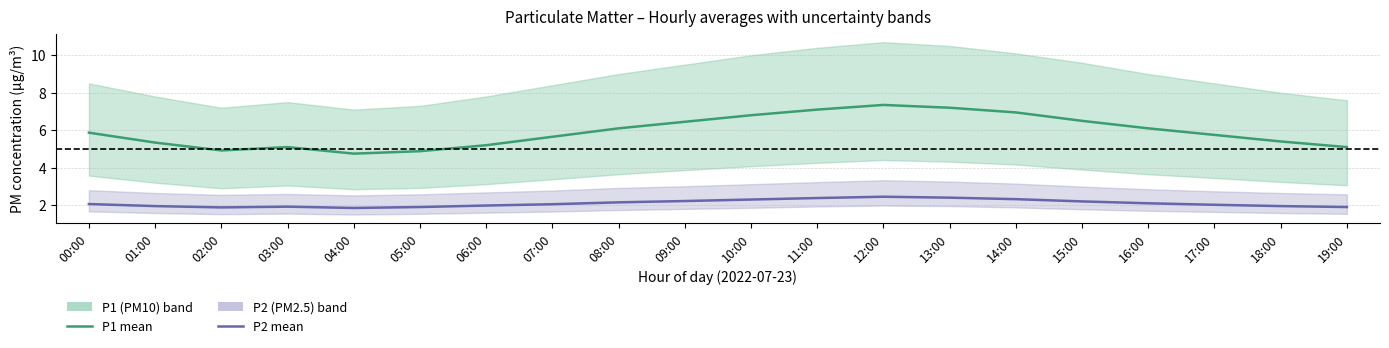

True or false: P1 mean has more than 0 interior local peaks.

True